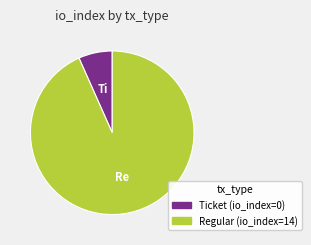

Between Regular and Ticket, which is larger?

Regular